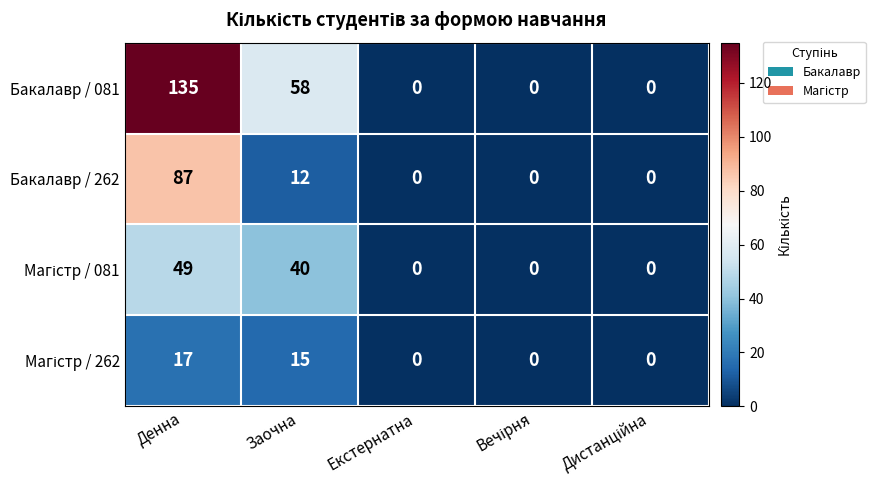

Count the number of data series in this chart.

4